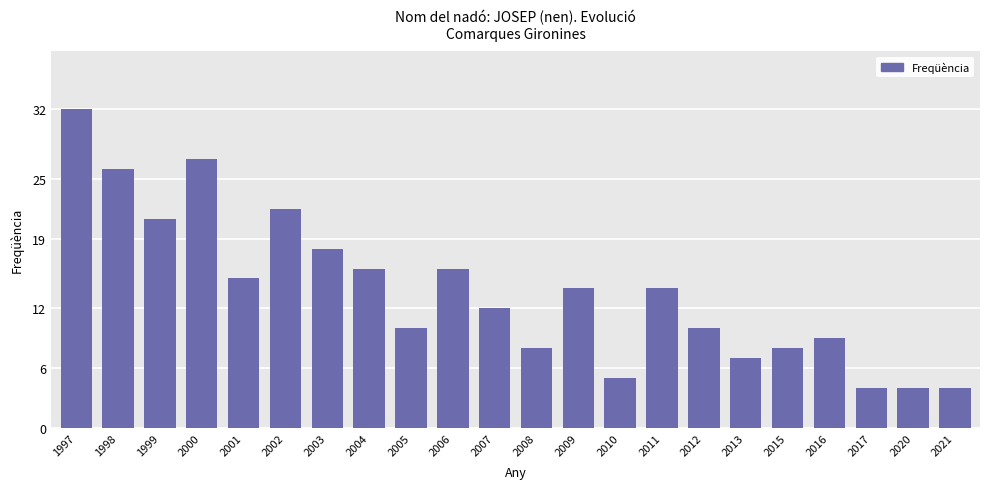

What is the ratio of the value at 1999 to the value at 2009?

1.5